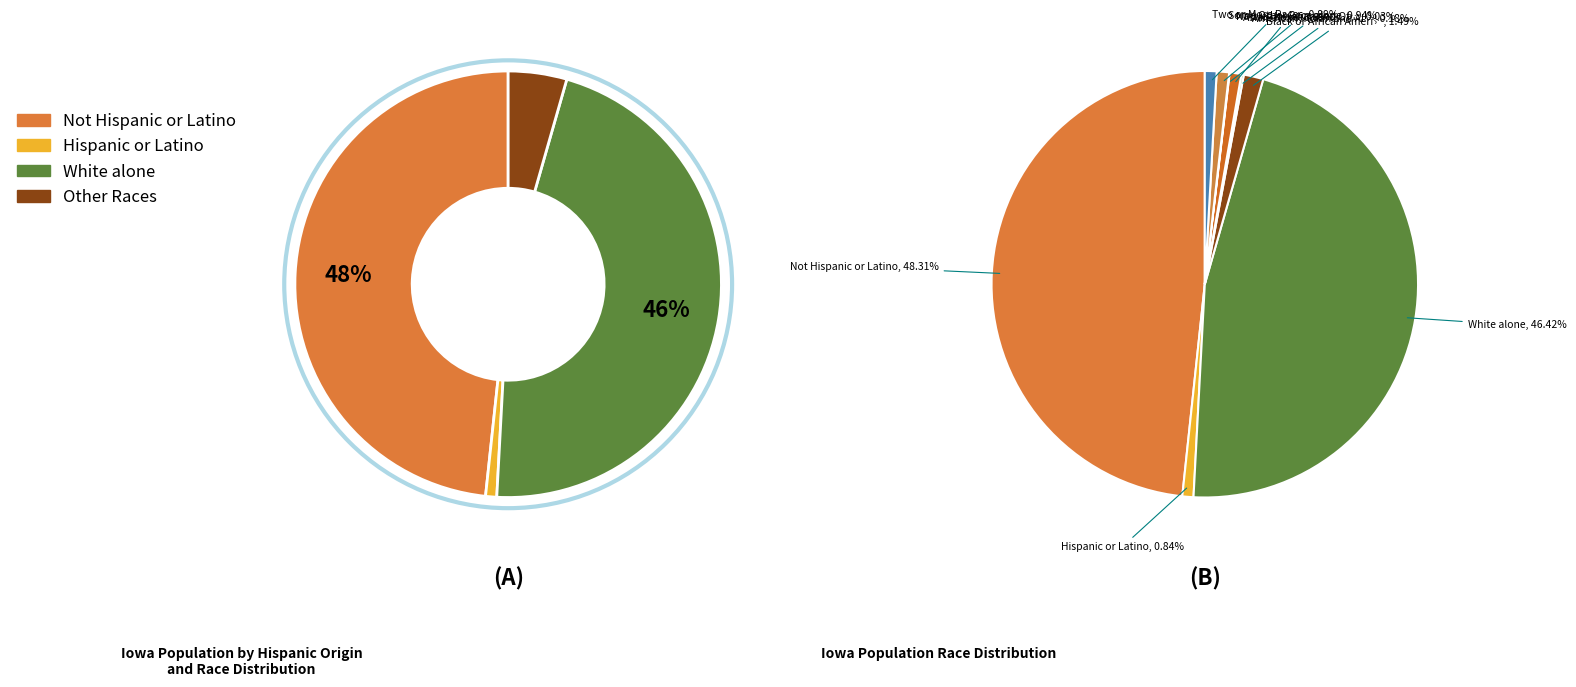

What is the change in value from Not Hispanic or Latino to American Indian and Alaska Native?

-2883727